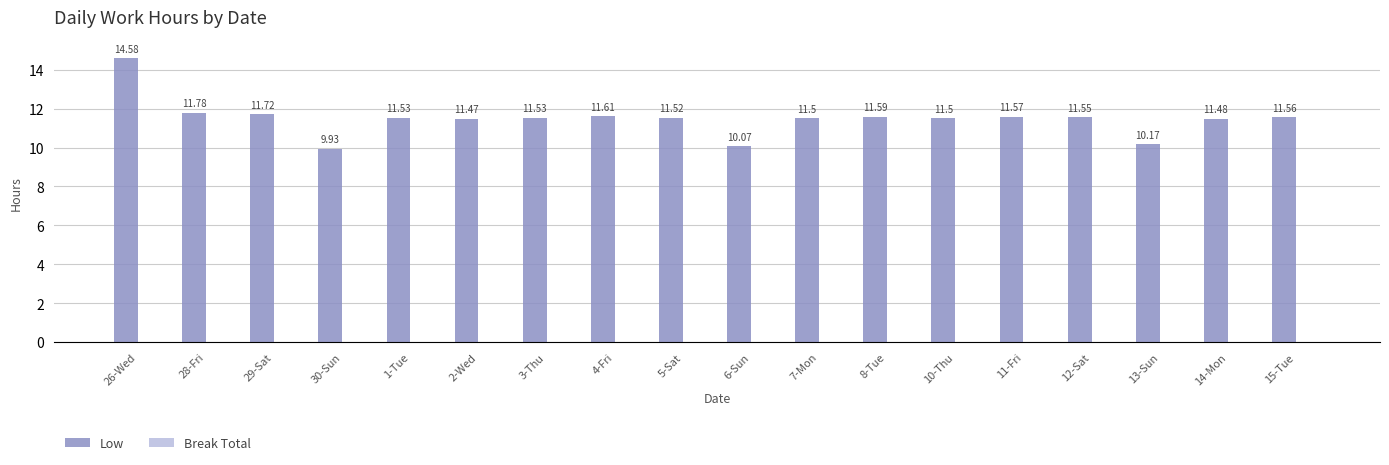

How many categories are shown in the chart?

18